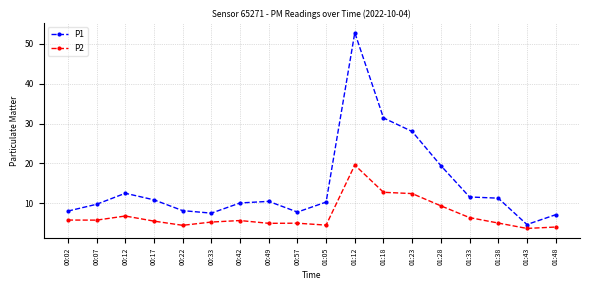

At which label does P1 reach its peak?

01:12